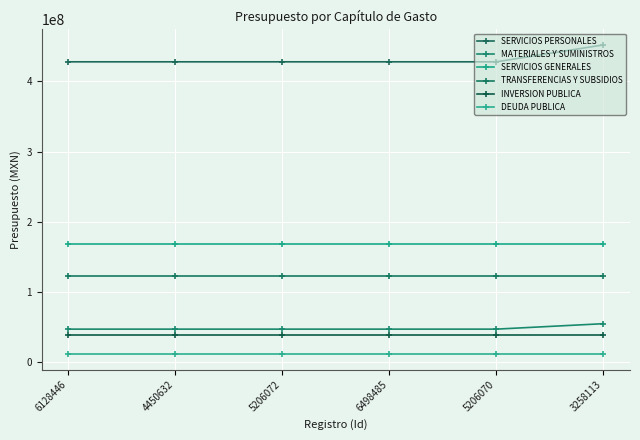

The value of SERVICIOS PERSONALES at 6498485 is 189586971.9. True or false?

False